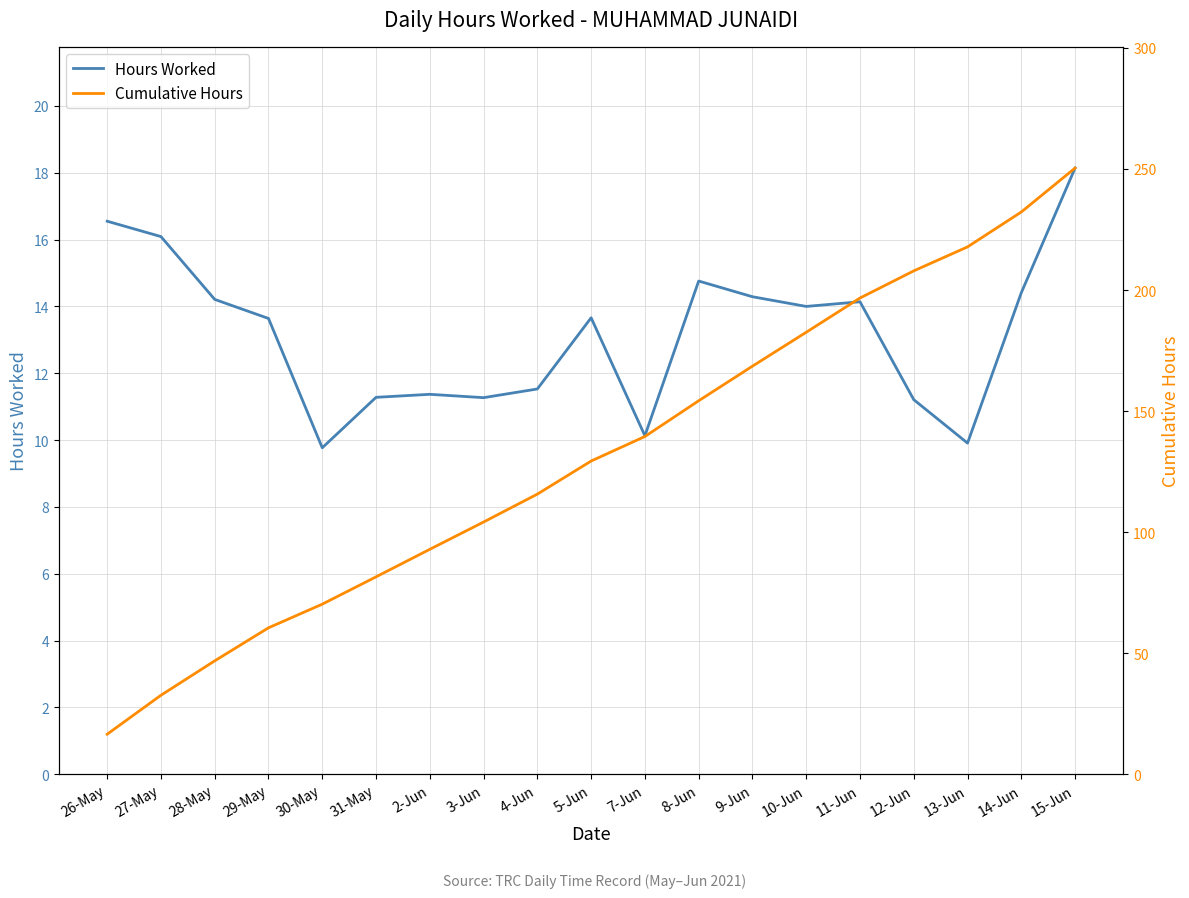

Is it true that Cumulative Hours equals 45.4 at 27-May?

False